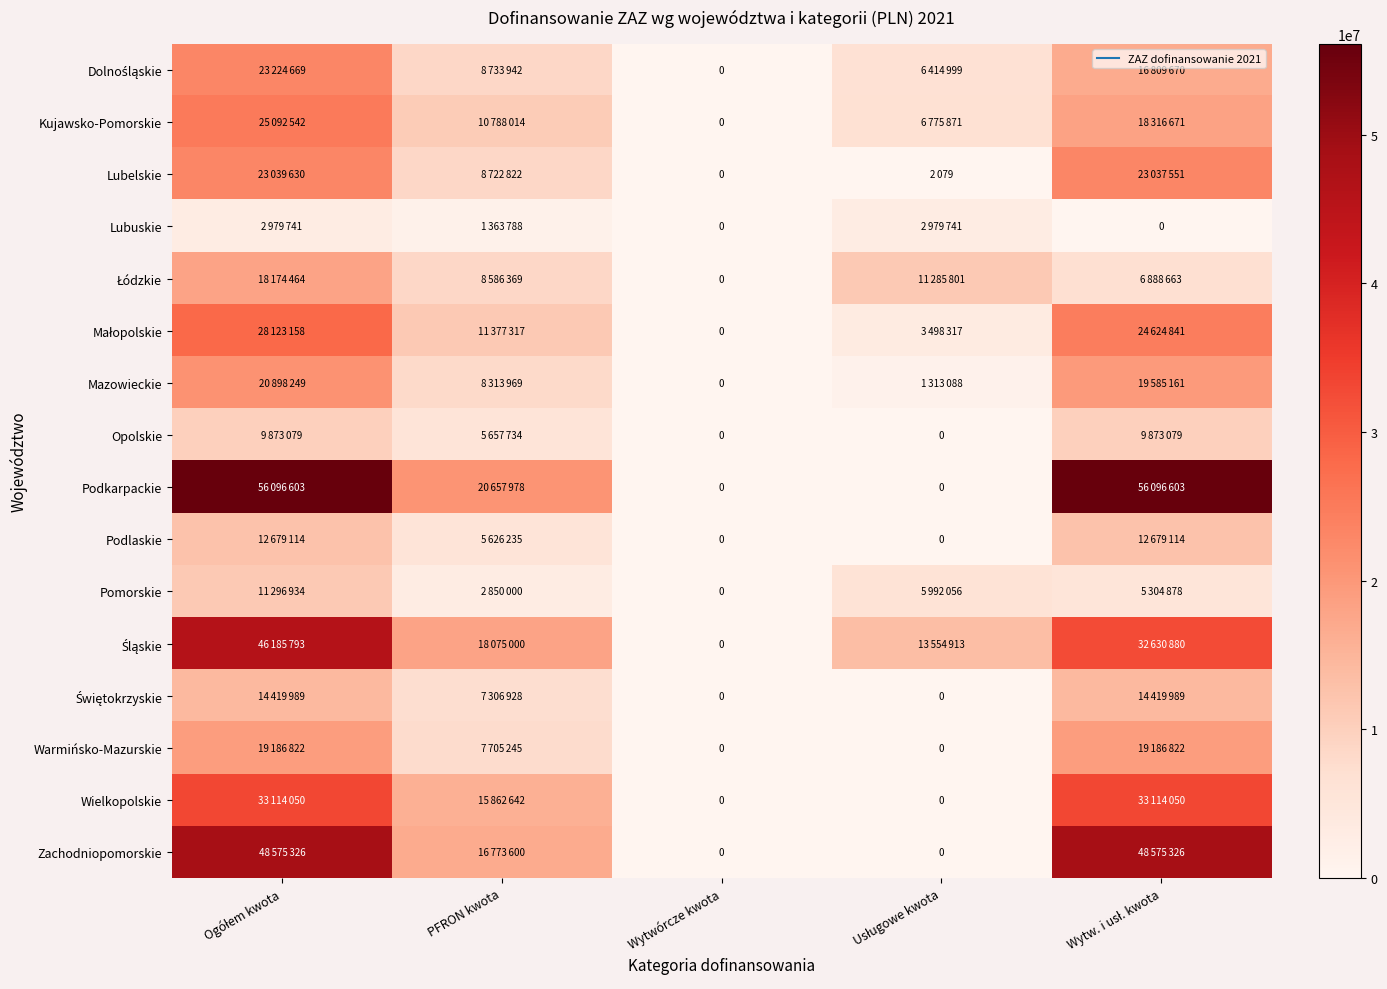

At Wytwórcze kwota, list the series in order from smallest to largest.

Dolnośląskie, Kujawsko-Pomorskie, Lubelskie, Lubuskie, Łódzkie, Małopolskie, Mazowieckie, Opolskie, Podkarpackie, Podlaskie, Pomorskie, Śląskie, Świętokrzyskie, Warmińsko-Mazurskie, Wielkopolskie, Zachodniopomorskie